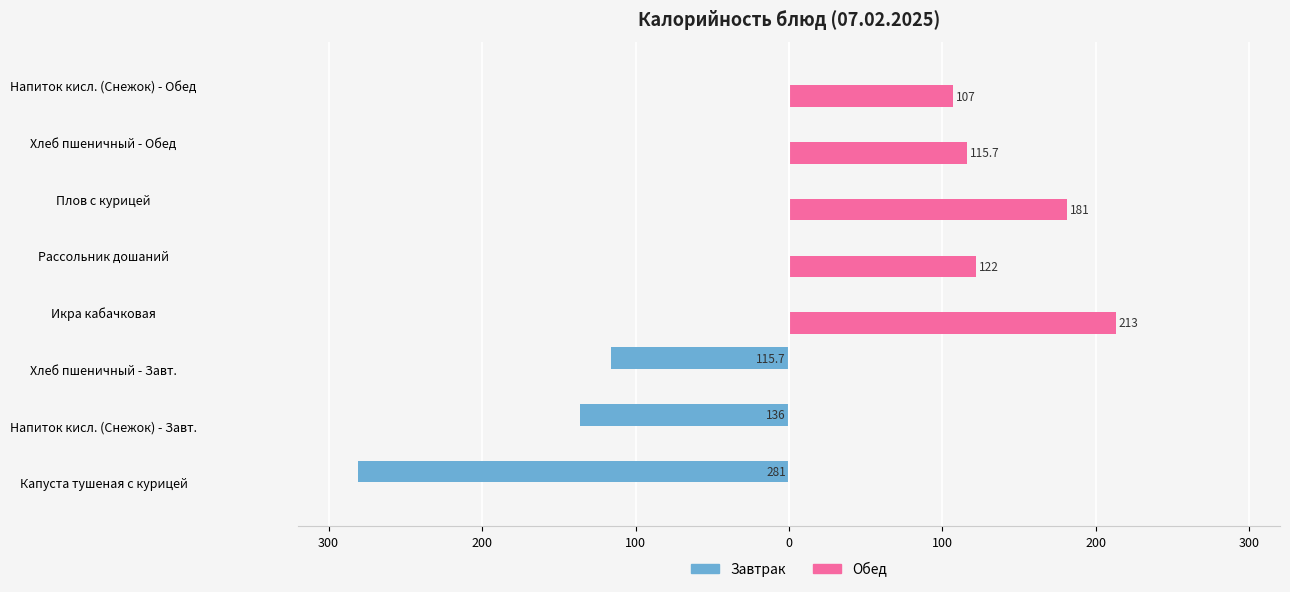

What are all the series names shown in the legend?

Завтрак, Обед